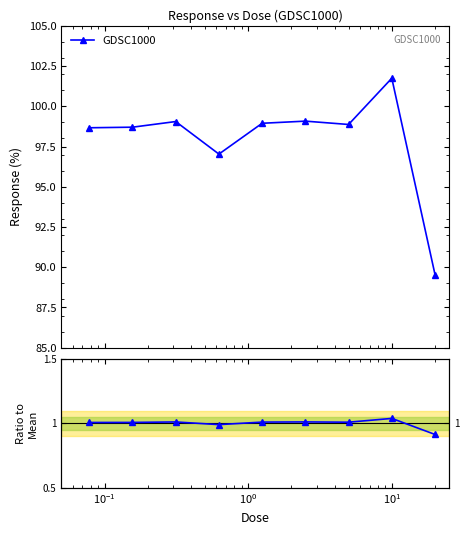

True or false: GDSC1000 has more than 0 interior local peaks.

True